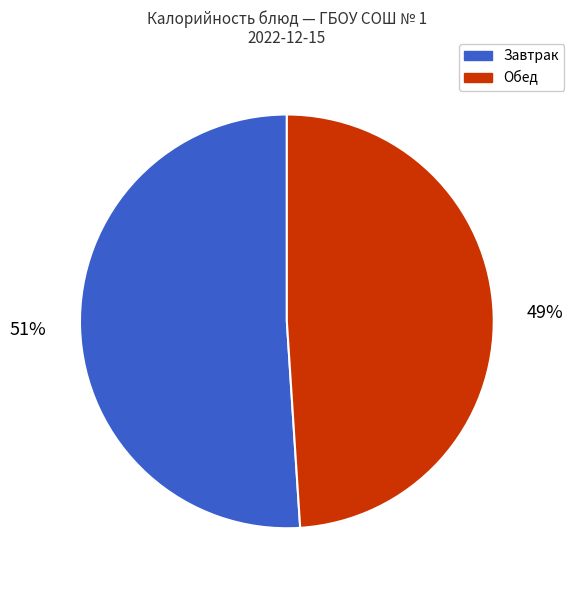

Do Обед and Завтрак together represent more than half of the pie?

Yes